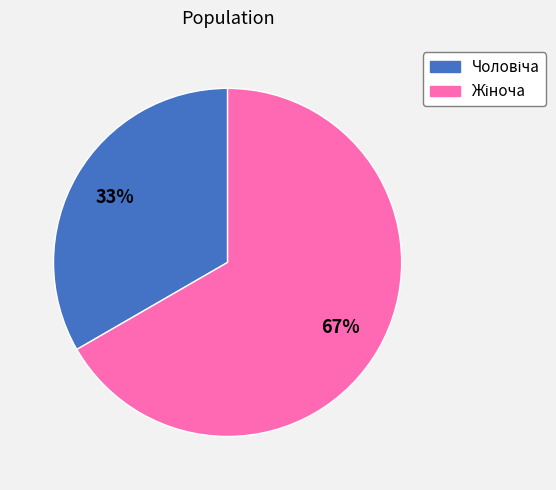

To the nearest percent, what is the average slice percentage?

50%